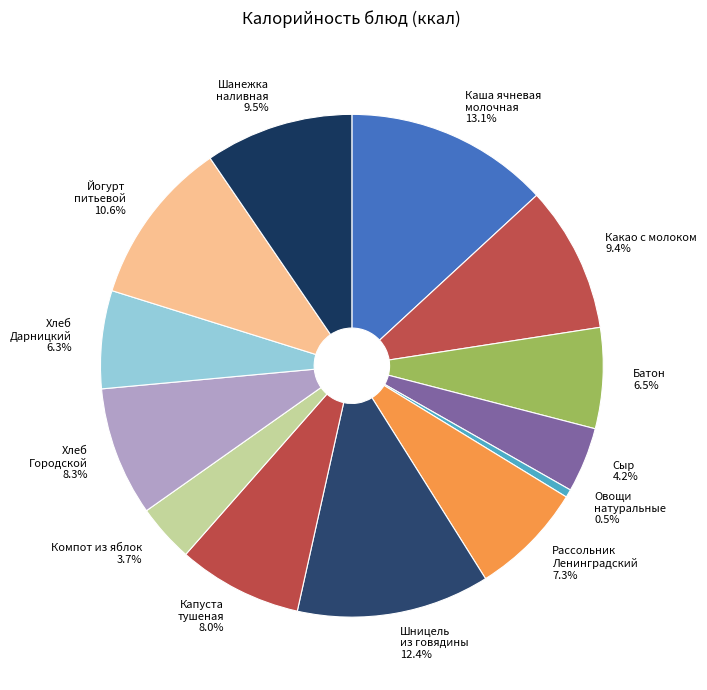

How many slices are in this pie chart?

13